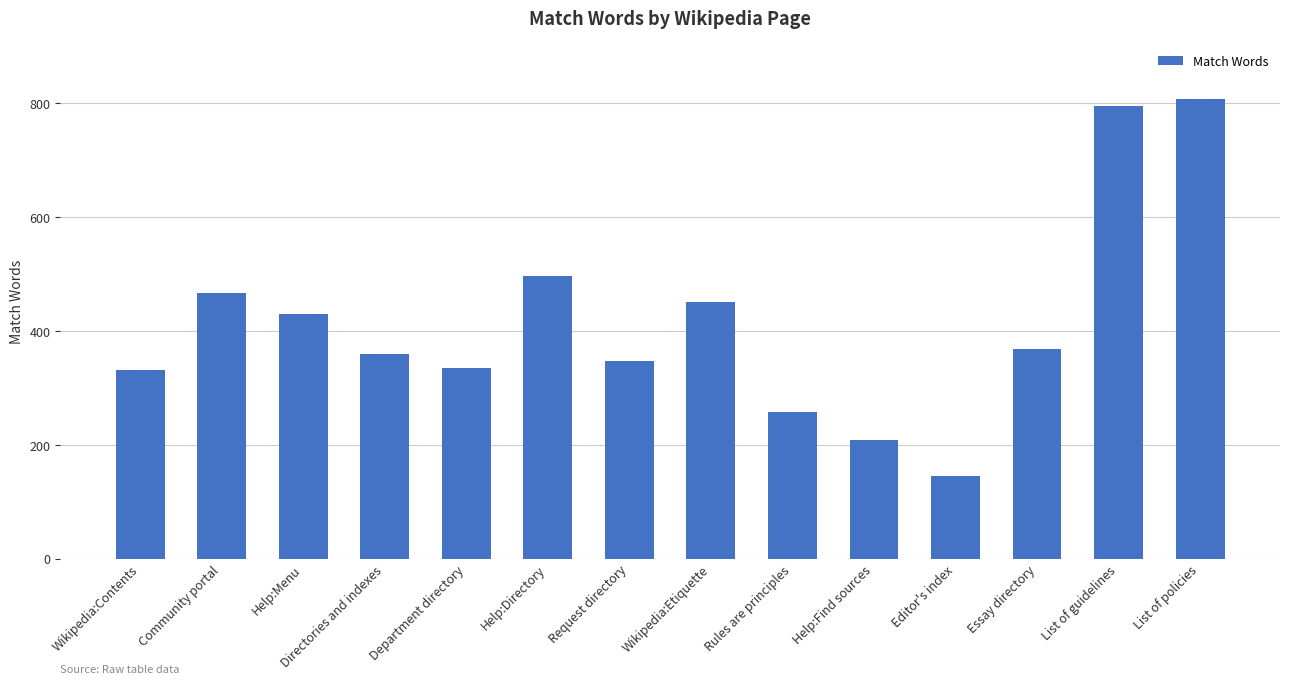

At which label does the data first exceed 369?

Community portal